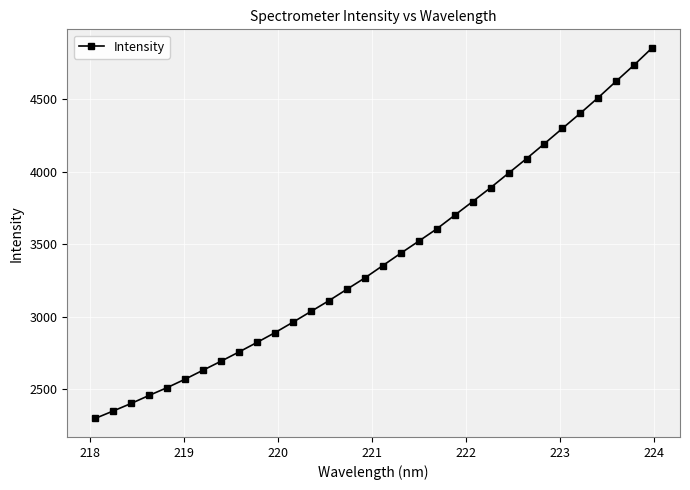

What is the sum of all values?

108957.2